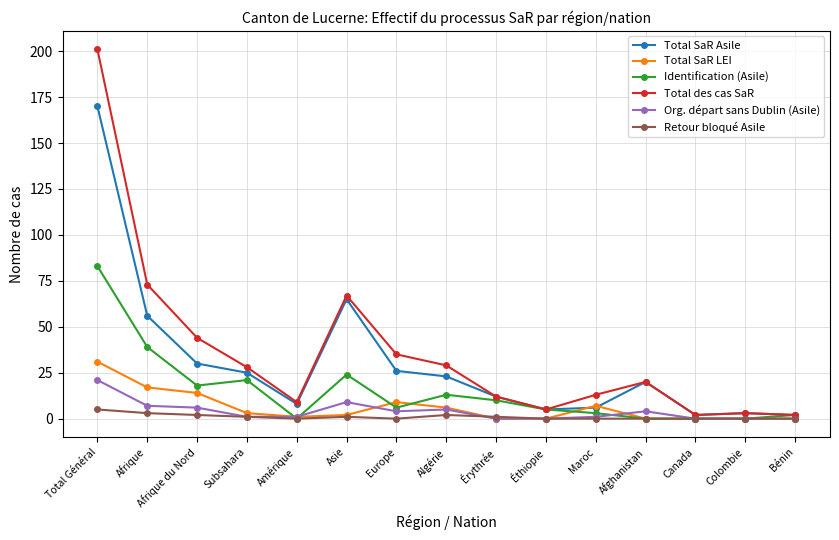

True or false: Org. départ sans Dublin (Asile) has more than 1 points higher than both neighbors.

True